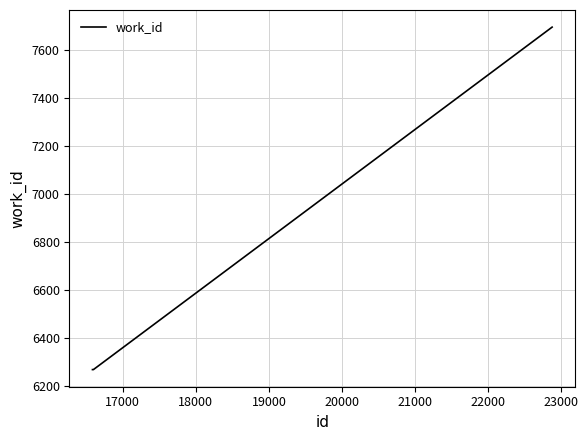

True or false: there are more than 1 points higher than both neighbors.

False